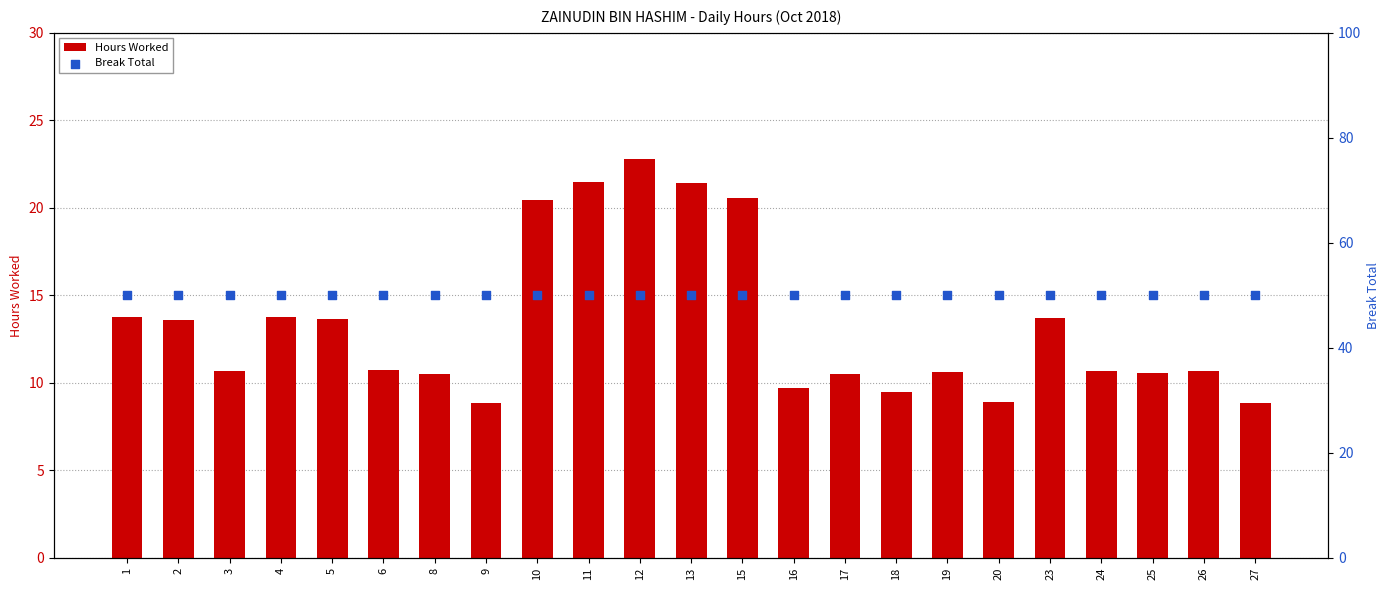

Is the value of Hours Worked at 11 greater than the value of Break Total at 20?

No